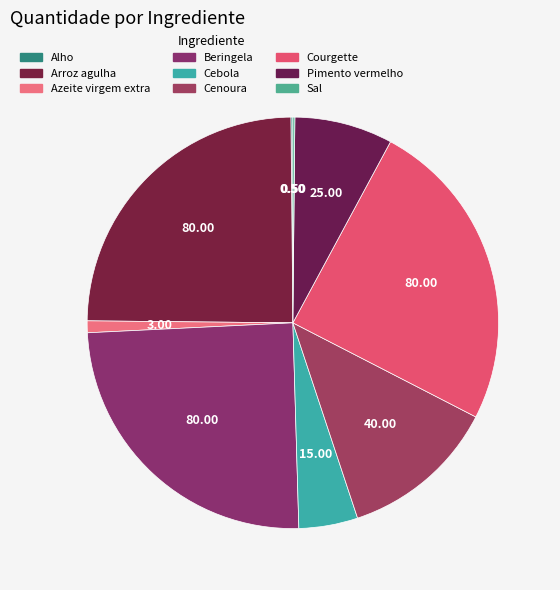

To the nearest percent, what is the difference between the largest and smallest slice percentages?

25%